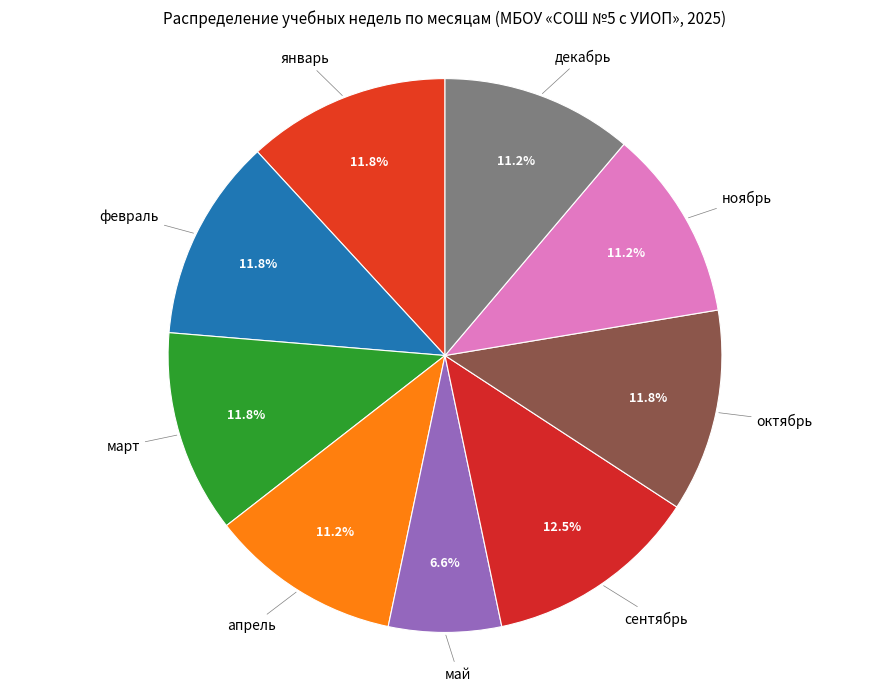

Count the number of slices in the pie.

9